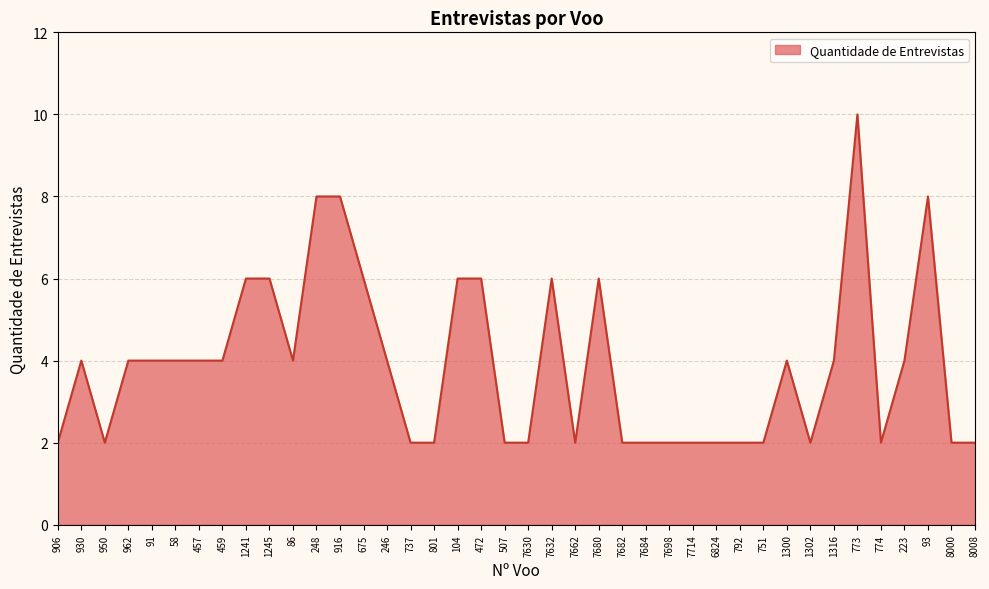

Count the values in the range 2 to 6.

36